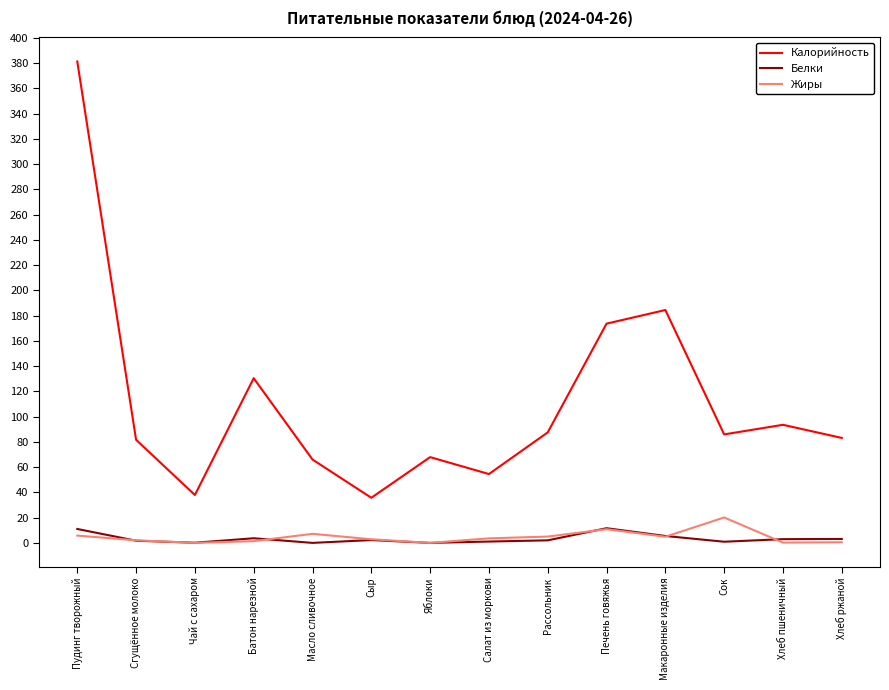

What is the greatest value displayed?

381.3